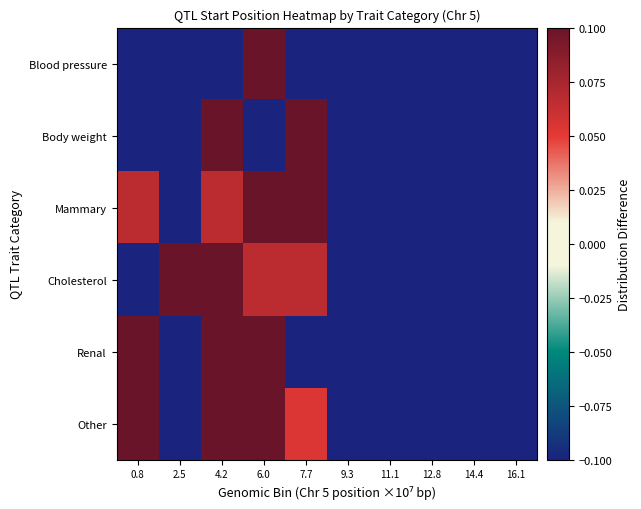

How many distinct data groups are displayed?

6